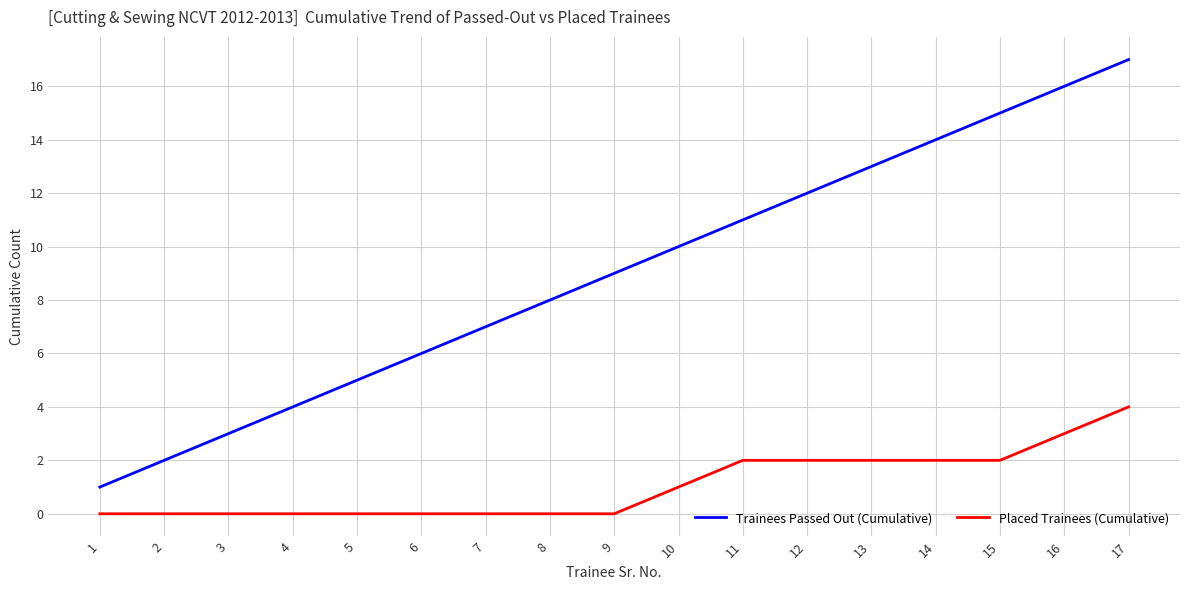

Reading left to right, transcribe all the data shown in this chart.

Trainees Passed Out (Cumulative): 1	2	3	4	5	6	7	8	9	10	11	12	13	14	15	16	17
Placed Trainees (Cumulative): 0	0	0	0	0	0	0	0	0	1	2	2	2	2	2	3	4